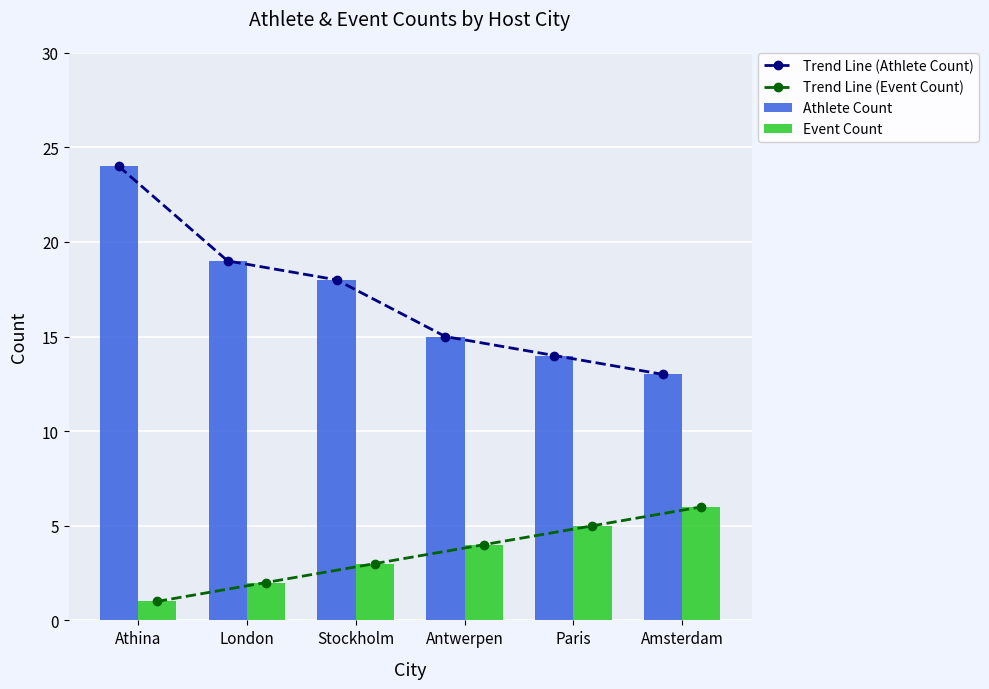

What is the difference between the highest and lowest values at Amsterdam?

7